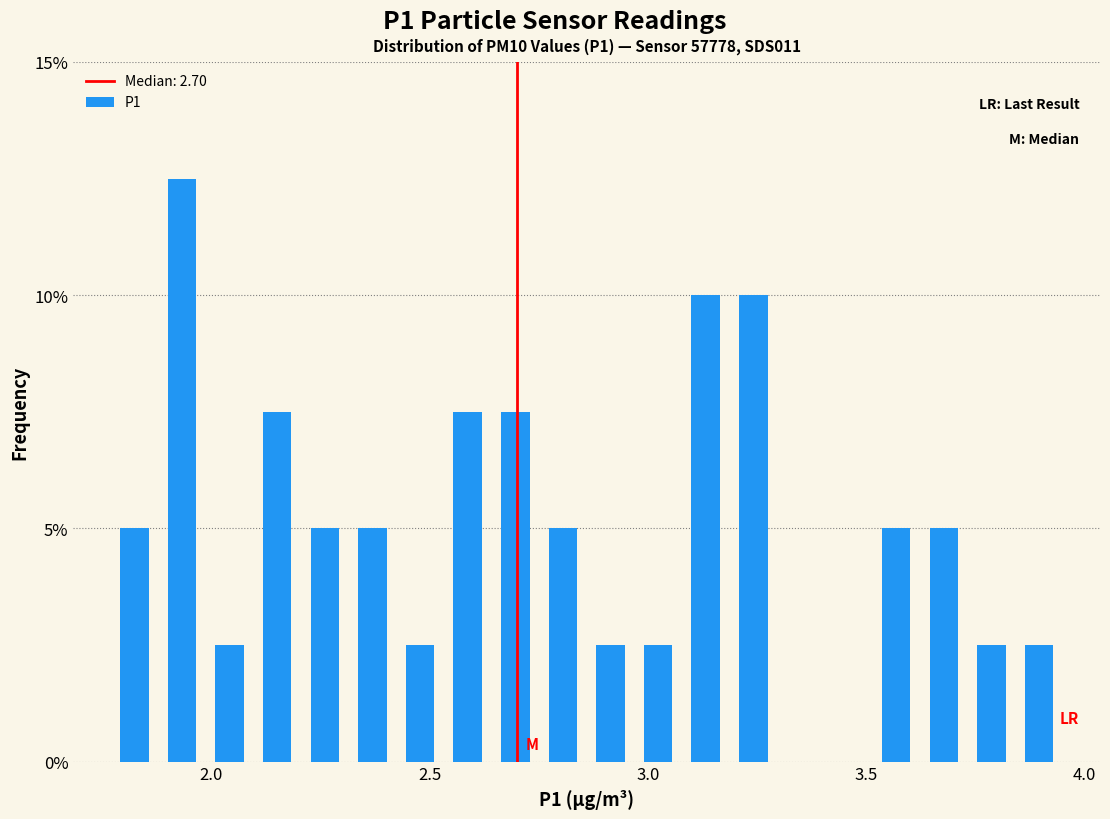

Around what value on the x-axis is the tallest bar? Give the approximate position of its centre, as read against the axis.

1.95